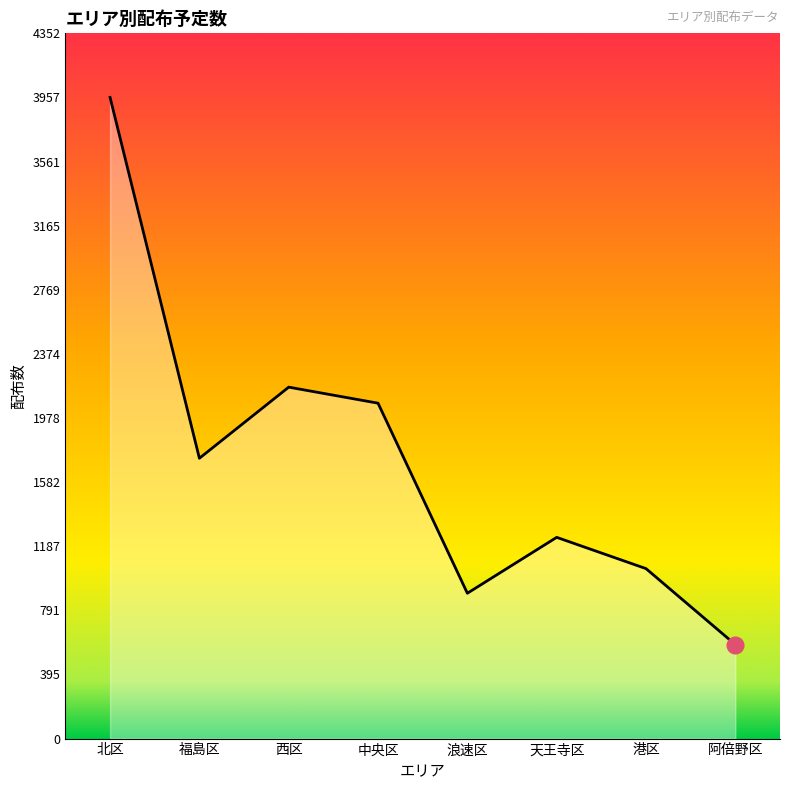

What is the maximum value shown in the chart?

3957